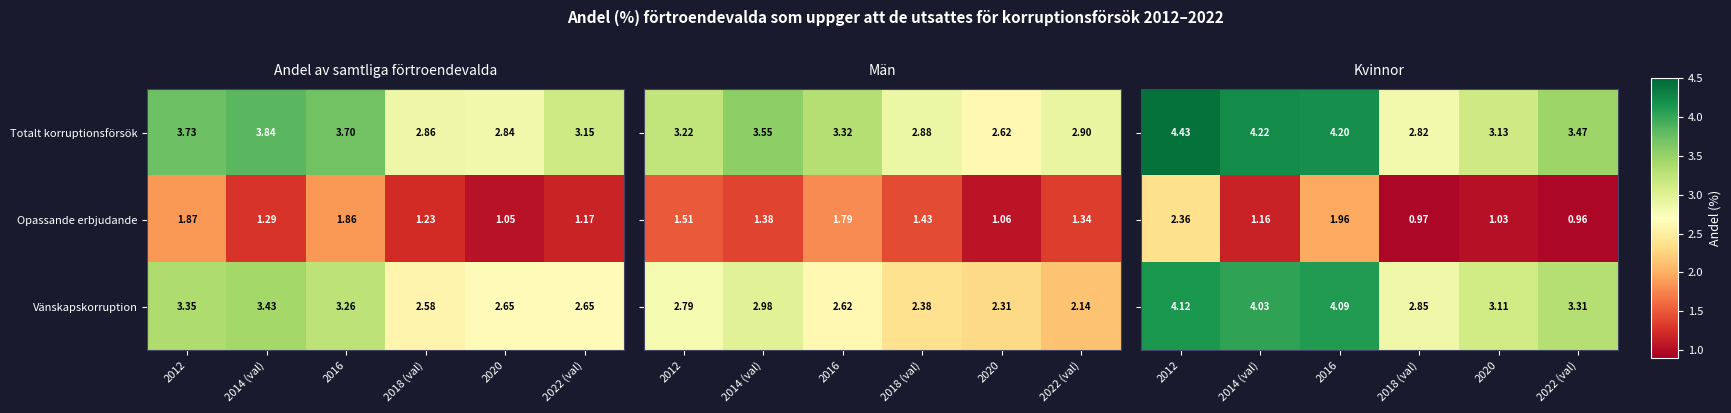

What is the sum of the Opassande erbjudande values at 2020 and 2014 (val)?

2.2